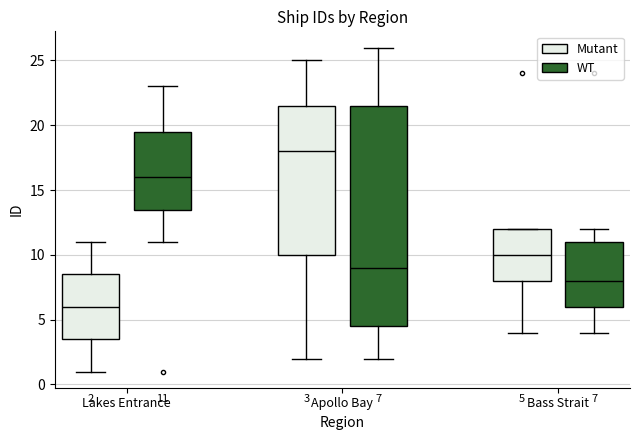

Which box is the tallest, from its lower edge to its upper edge?

Apollo Bay (WT)